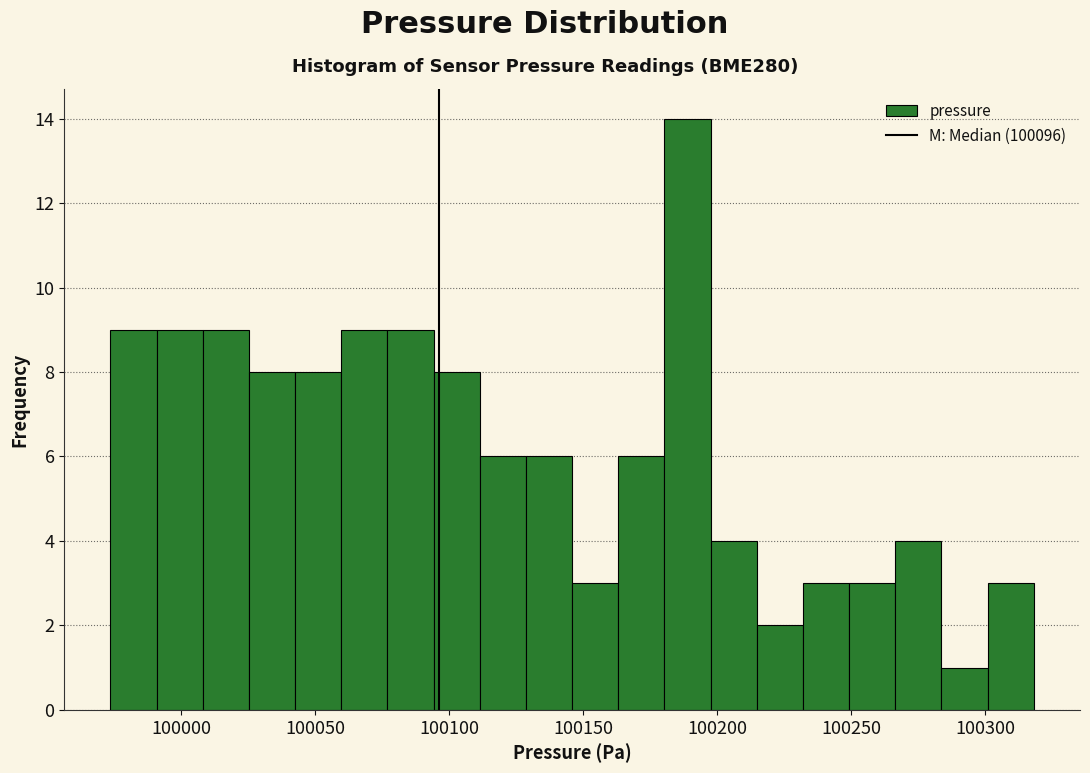

Around what value on the x-axis is the tallest bar? Give the approximate position of its centre, as read against the axis.

100190